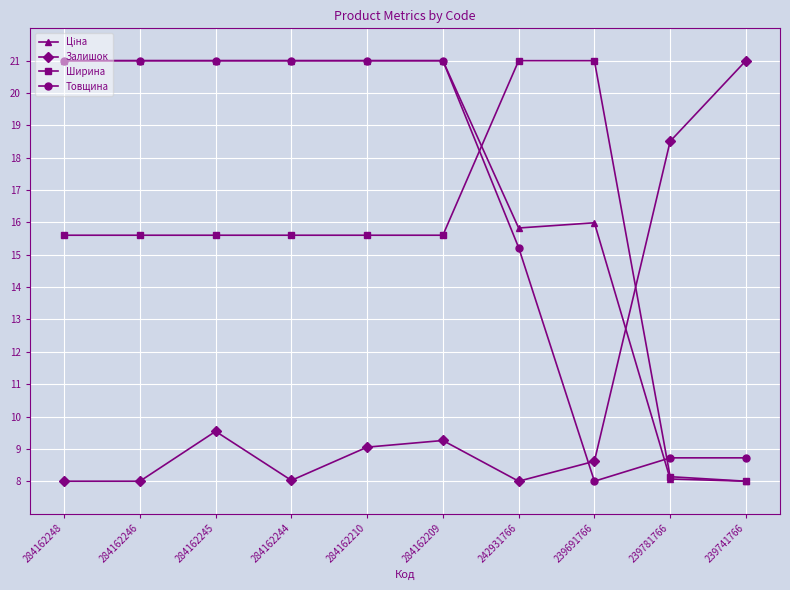

What is the maximum value shown in the chart?

21.0